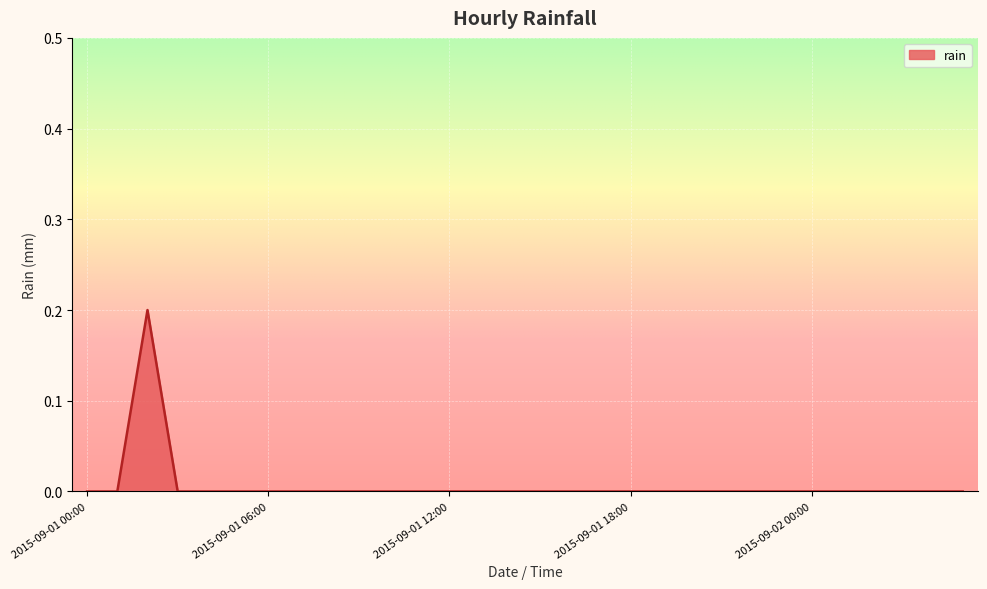

Does the chart have visible grid lines?

Yes